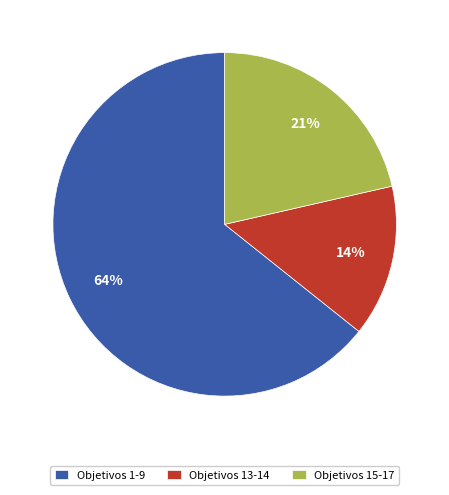

To the nearest percent, what is the average slice percentage?

33%